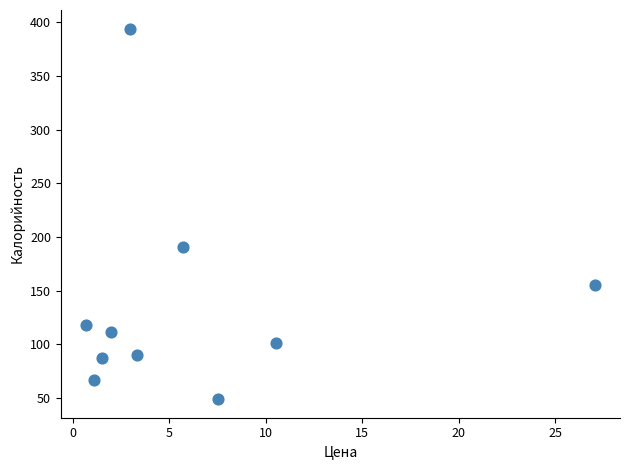

What is the range of Y values (max minus min)?

345